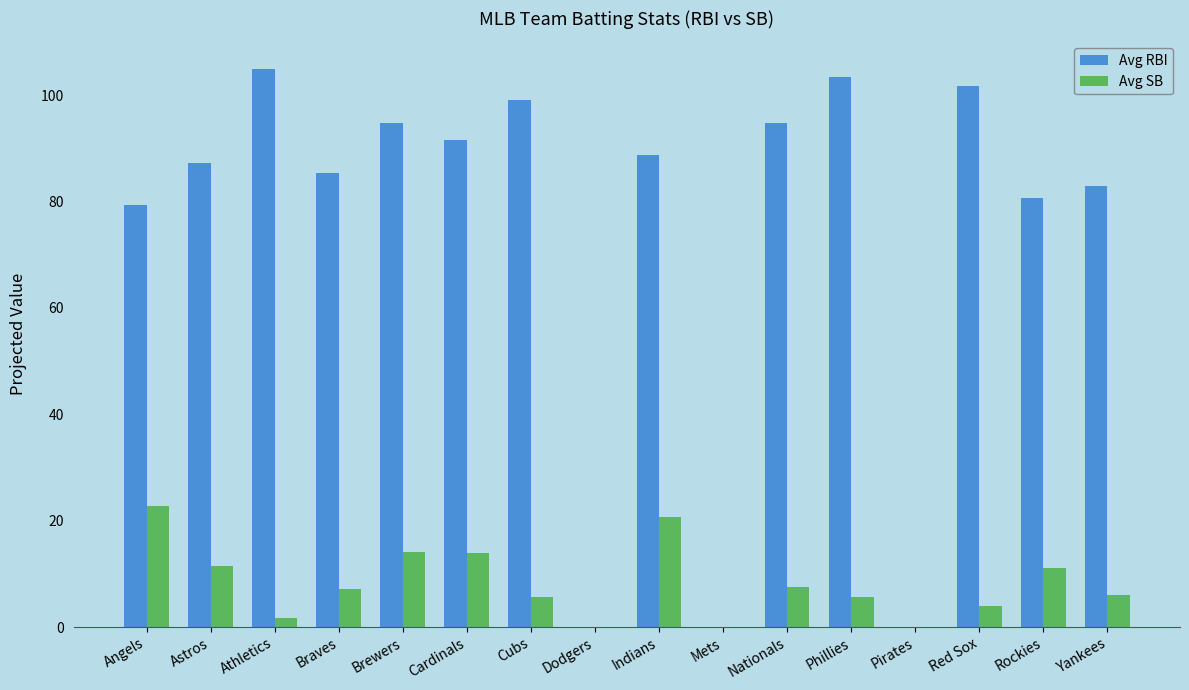

What are all the series names shown in the legend?

Avg RBI, Avg SB